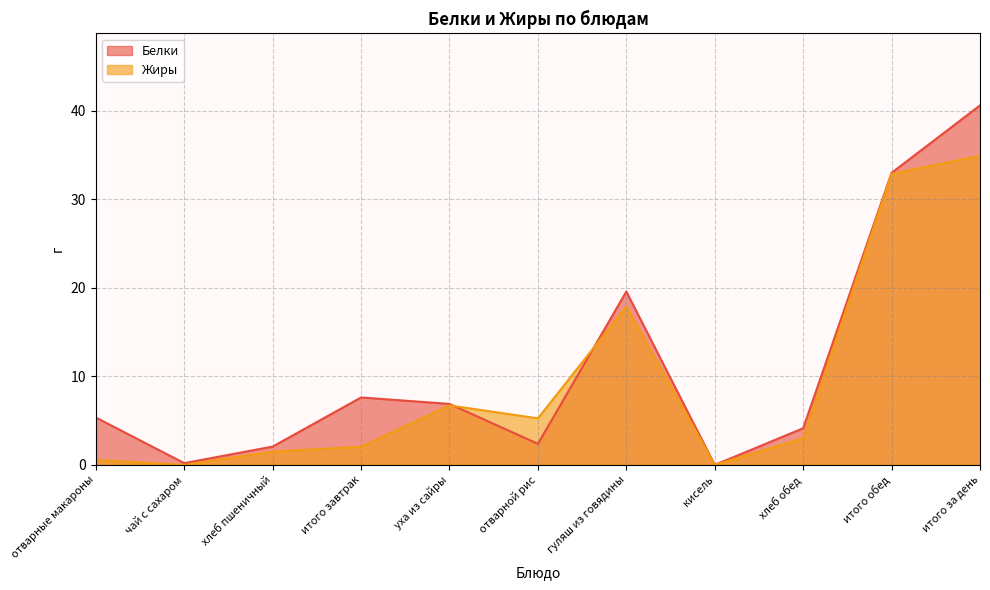

The value of Жиры at итого завтрак is 0.5. True or false?

False